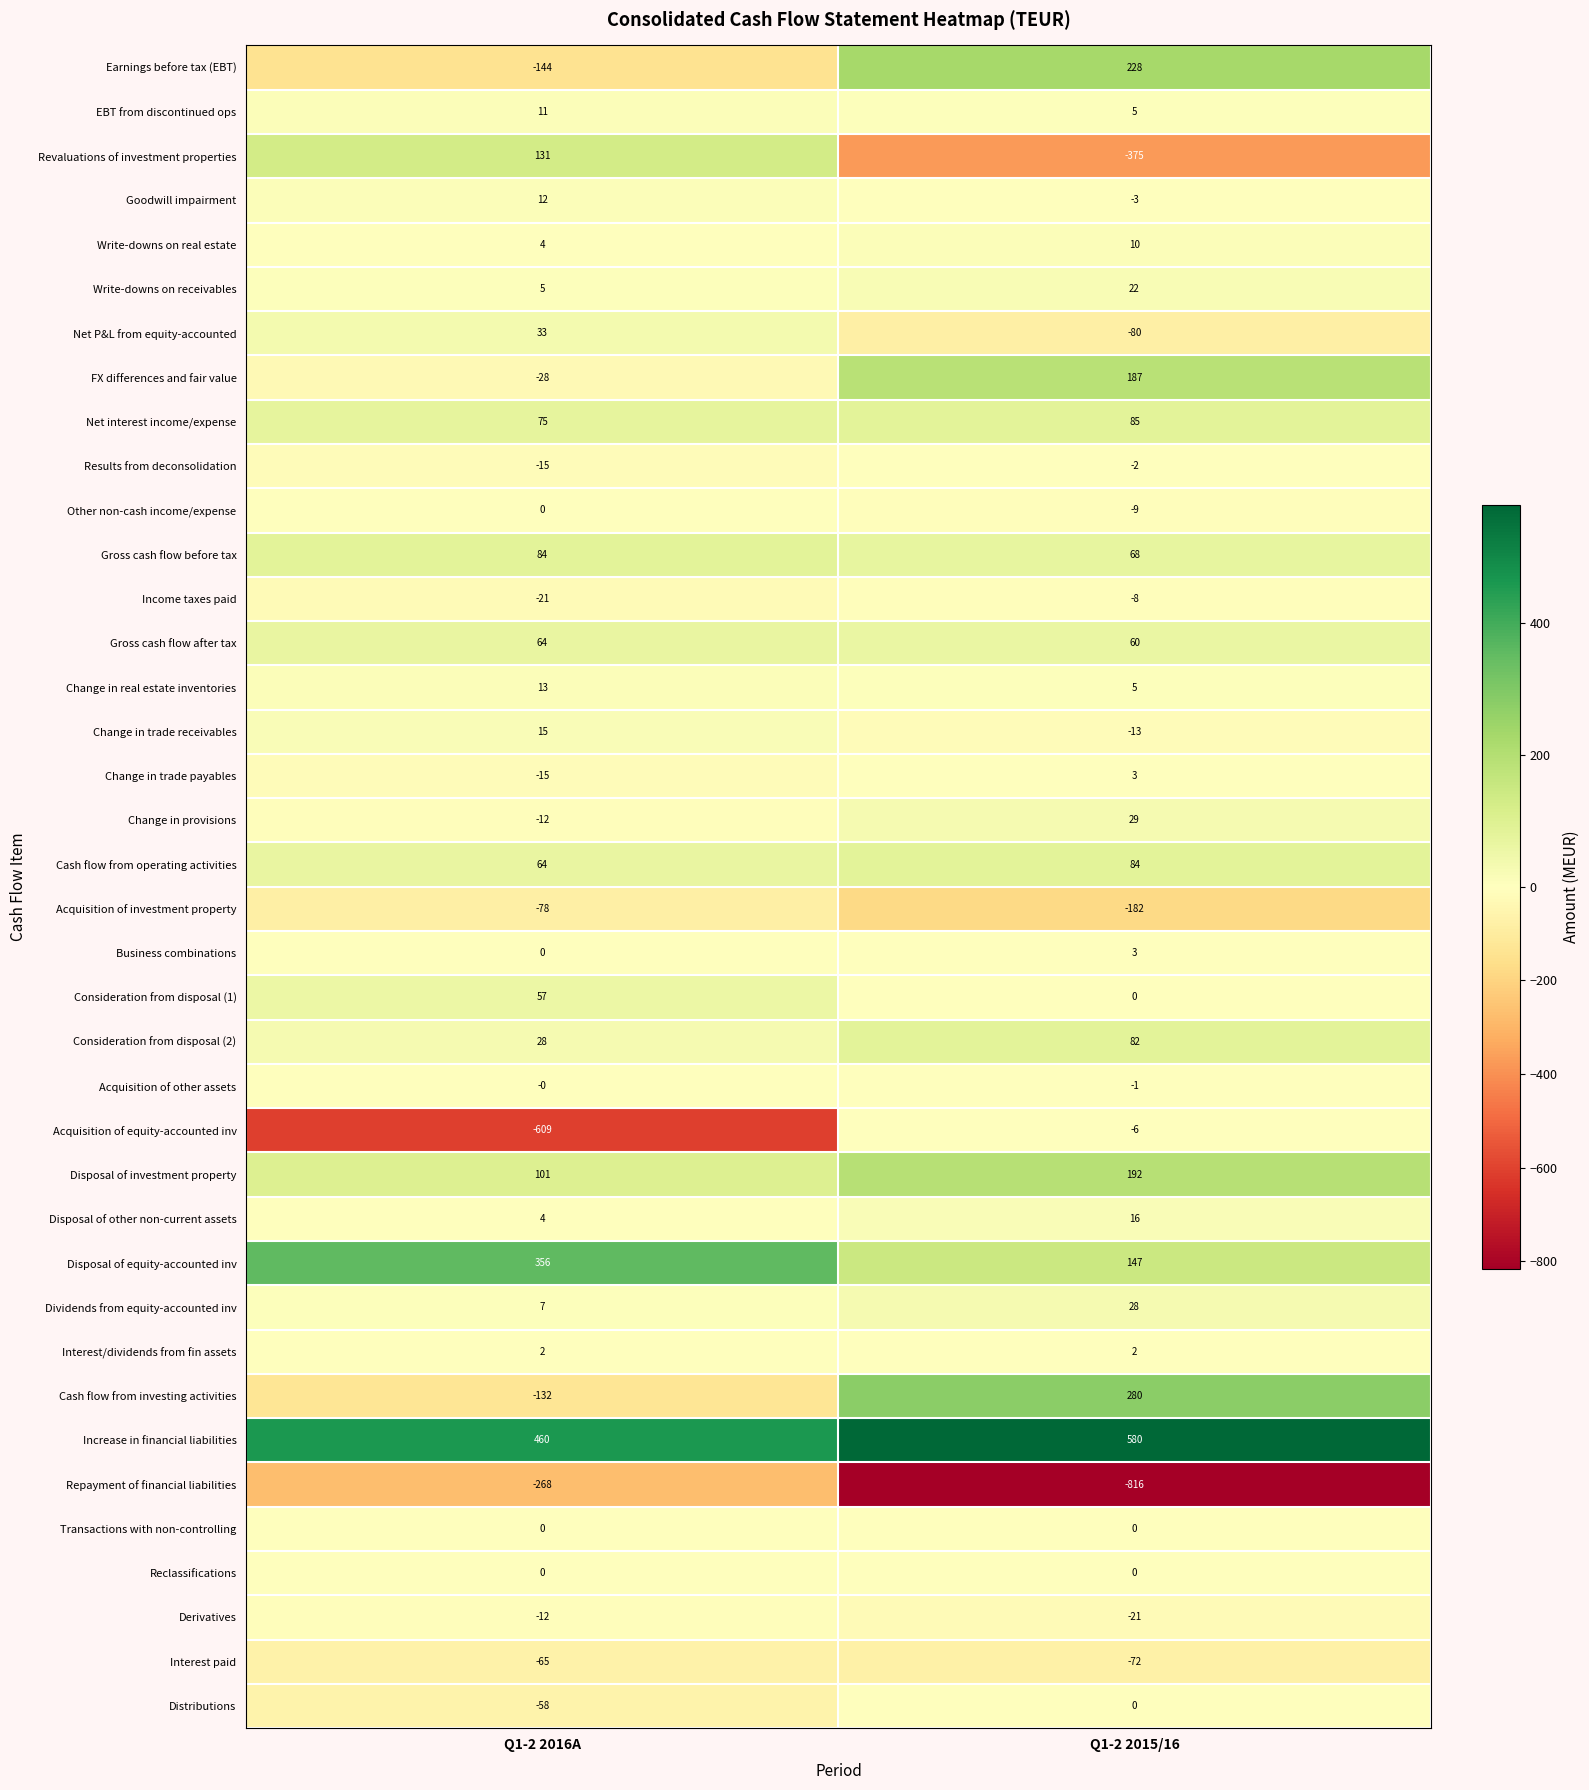

What is the sum of the Gross cash flow before tax values at Q1-2 2015/16 and Q1-2 2016A?

152